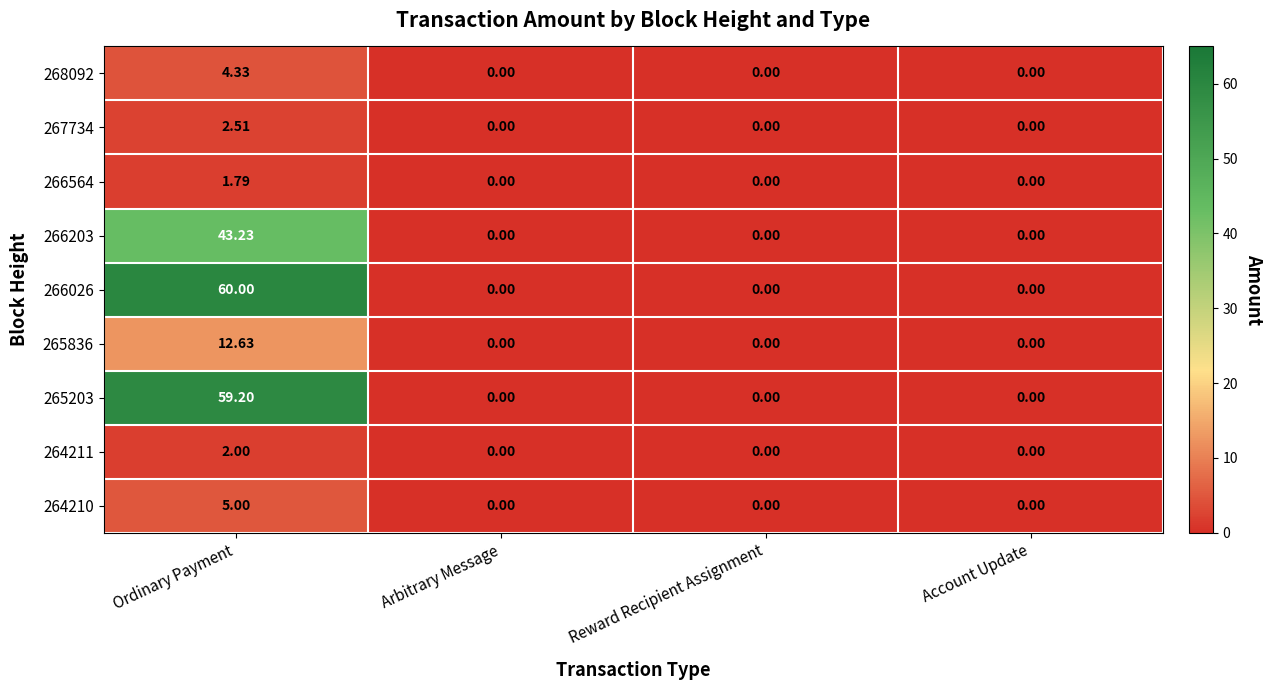

Which category has the highest value in the 264210 series?

Ordinary Payment